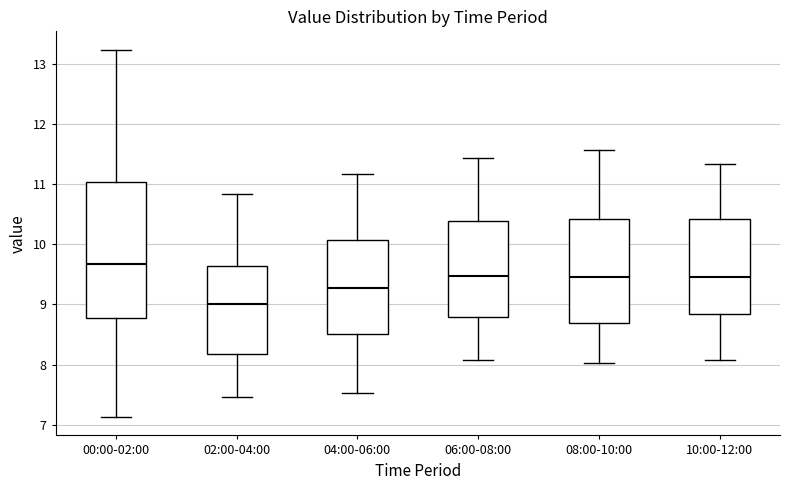

Reading left to right, read every box against the y-axis: the position of its median line, the range the box covers, and the ends of its whiskers. The values are not printed on the chart, so give them approximately, as read against the axis.

00:00-02:00: median 9.7, box 8.8 to 11.0, whiskers 7.1 to 13.2
02:00-04:00: median 9.0, box 8.2 to 9.6, whiskers 7.5 to 10.8
04:00-06:00: median 9.3, box 8.5 to 10.1, whiskers 7.5 to 11.2
06:00-08:00: median 9.5, box 8.8 to 10.4, whiskers 8.1 to 11.4
08:00-10:00: median 9.5, box 8.7 to 10.4, whiskers 8.0 to 11.6
10:00-12:00: median 9.5, box 8.8 to 10.4, whiskers 8.1 to 11.3